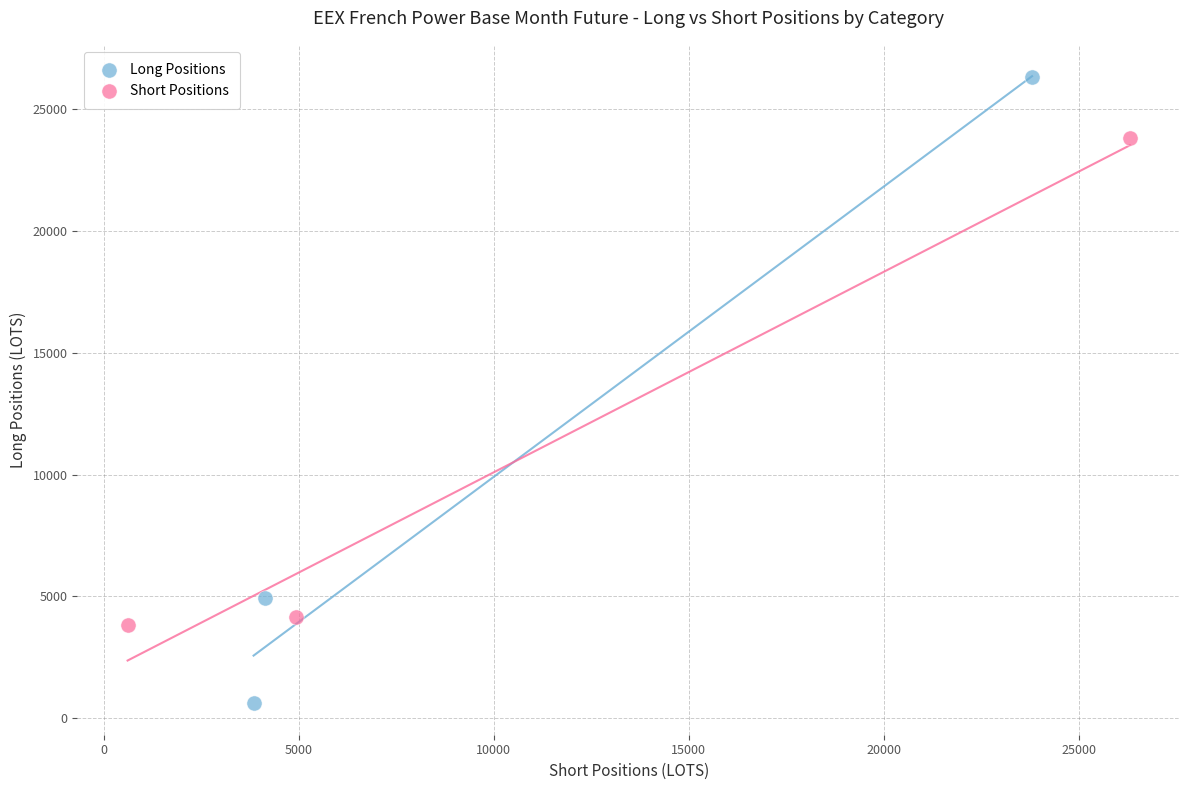

Which series has the widest spread of Y values?

Long Positions